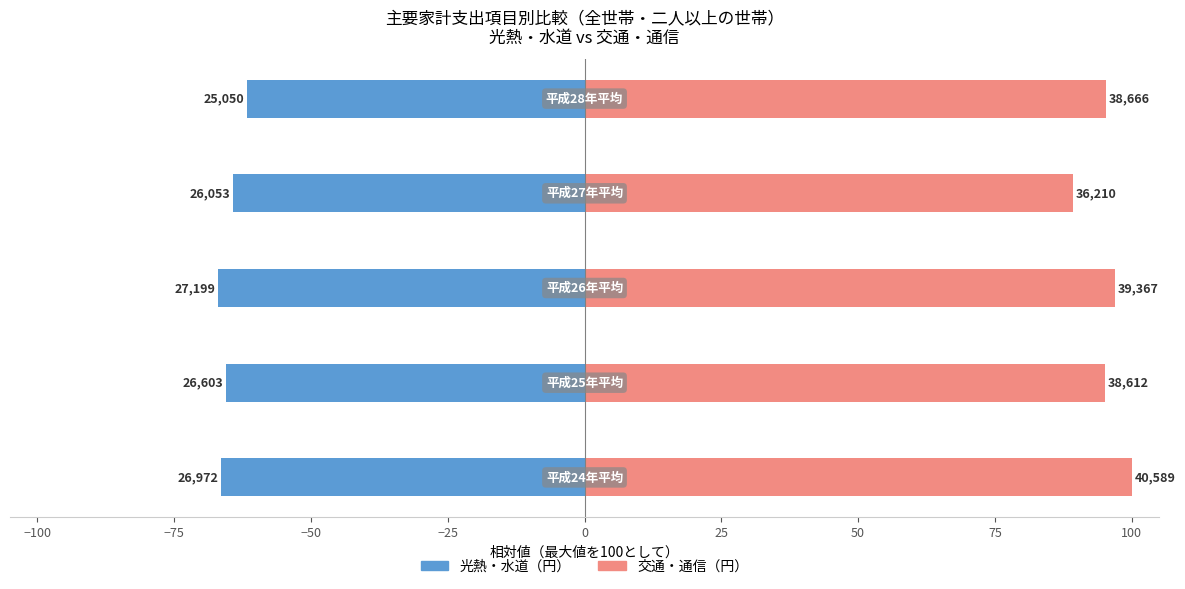

What is the smallest value displayed?

-67.0